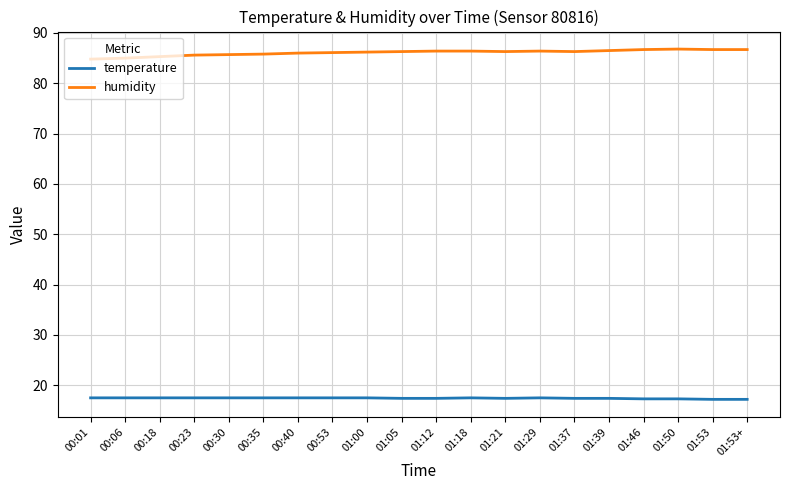

True or false: humidity has more than 0 interior local peaks.

True